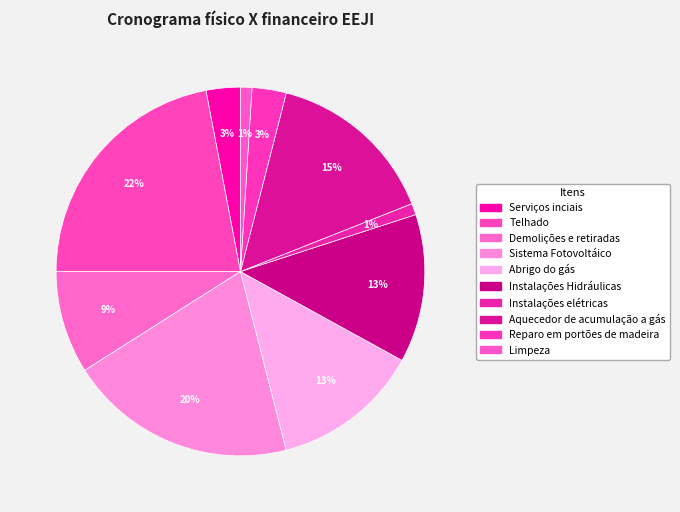

Which category has the smallest portion of the pie?

Instalações elétricas